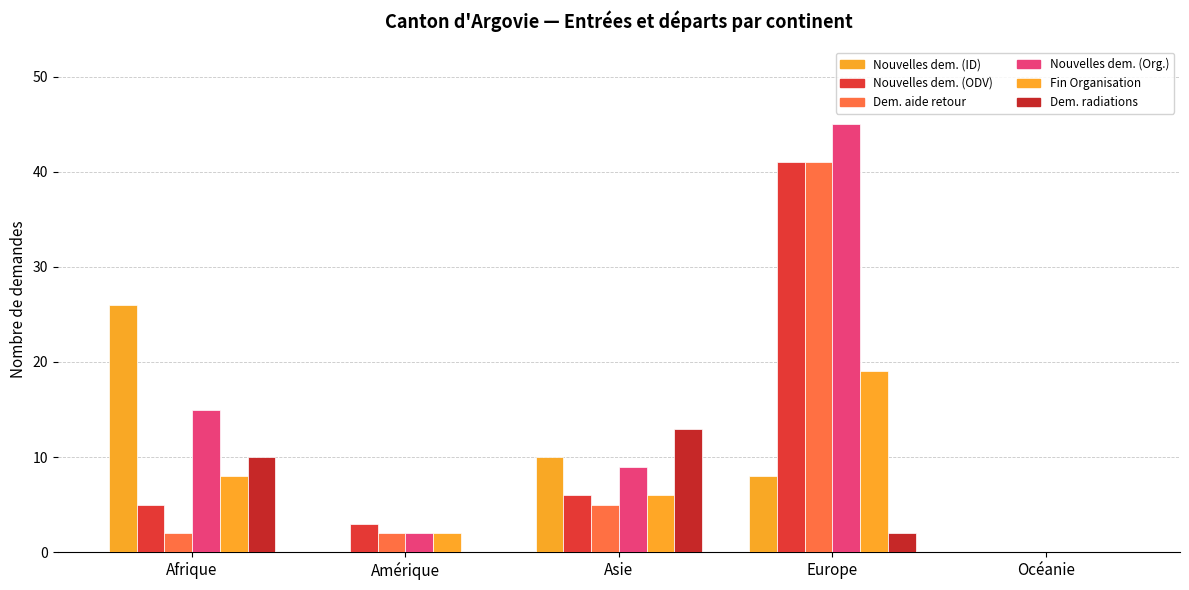

How many groups of bars are there?

5